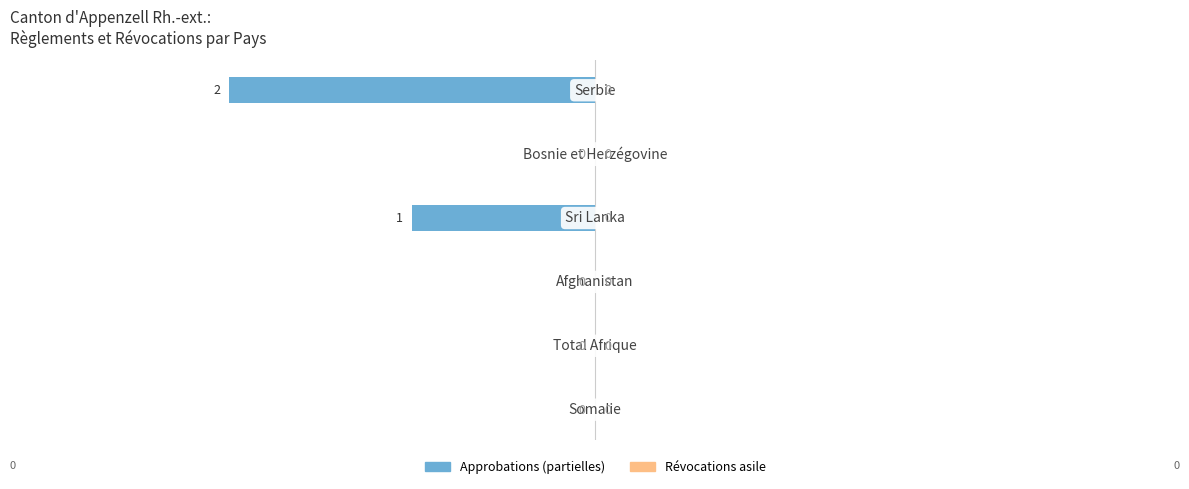

What is the sum of all values?

-3